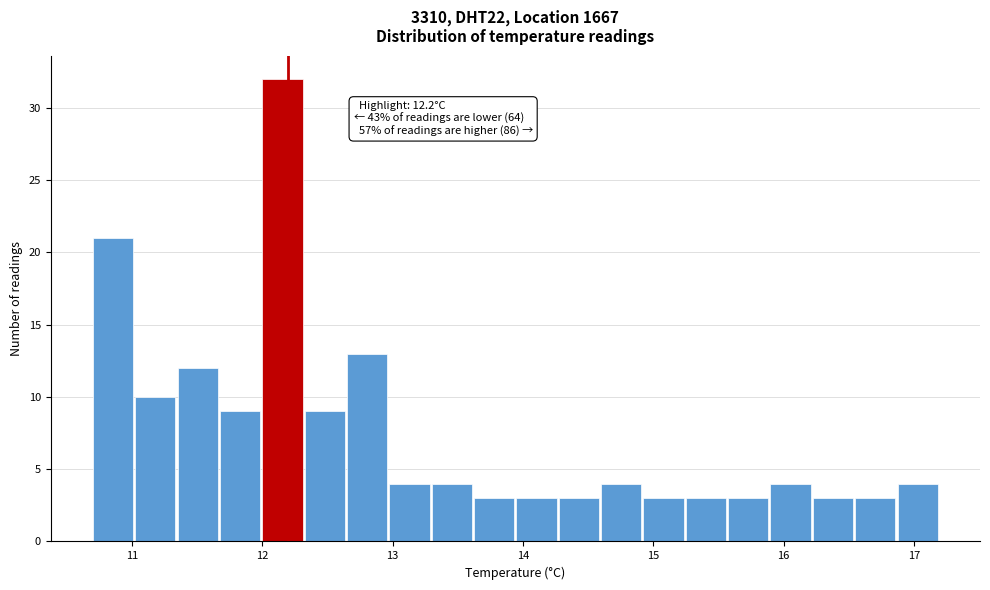

Read against the x-axis, roughly where is the centre of the tallest bar?

12.2